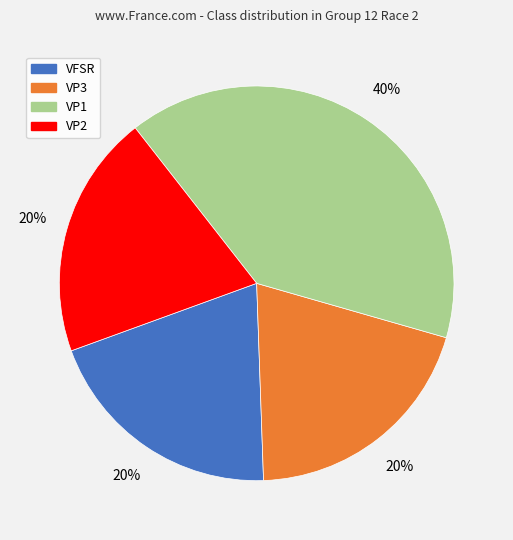

How many segments does this pie chart have?

4